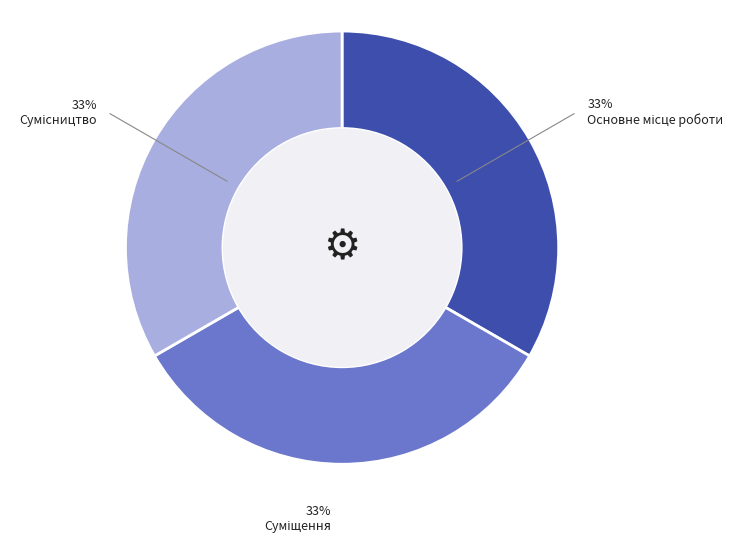

Is there a majority slice in this chart?

No